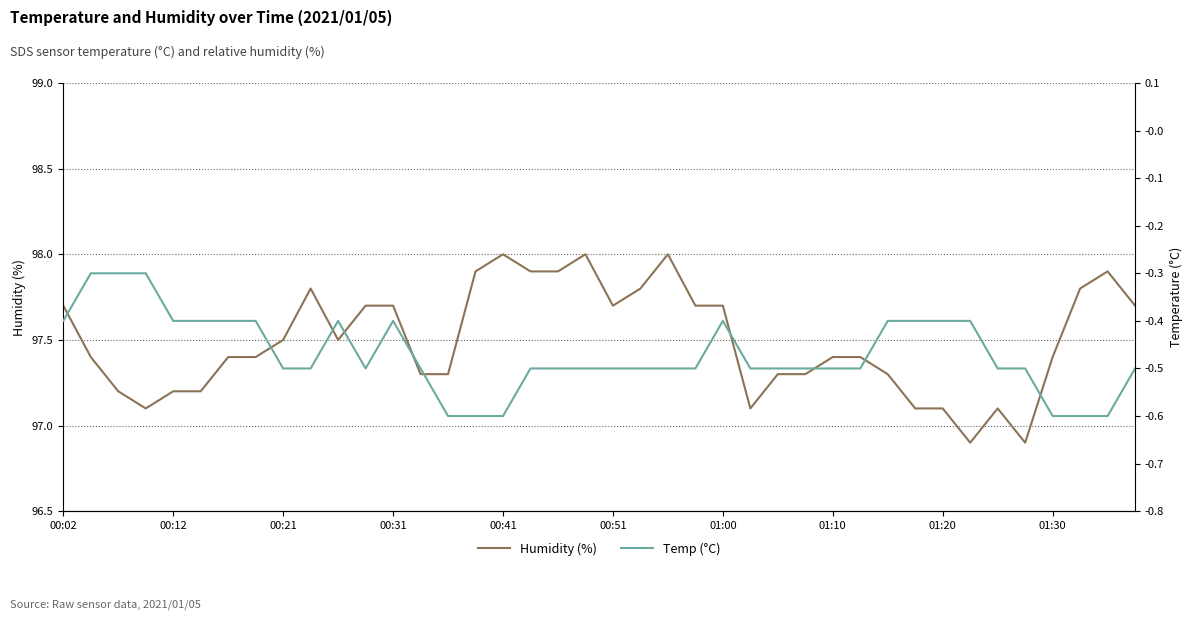

What is the total value across all series at 19?

97.5